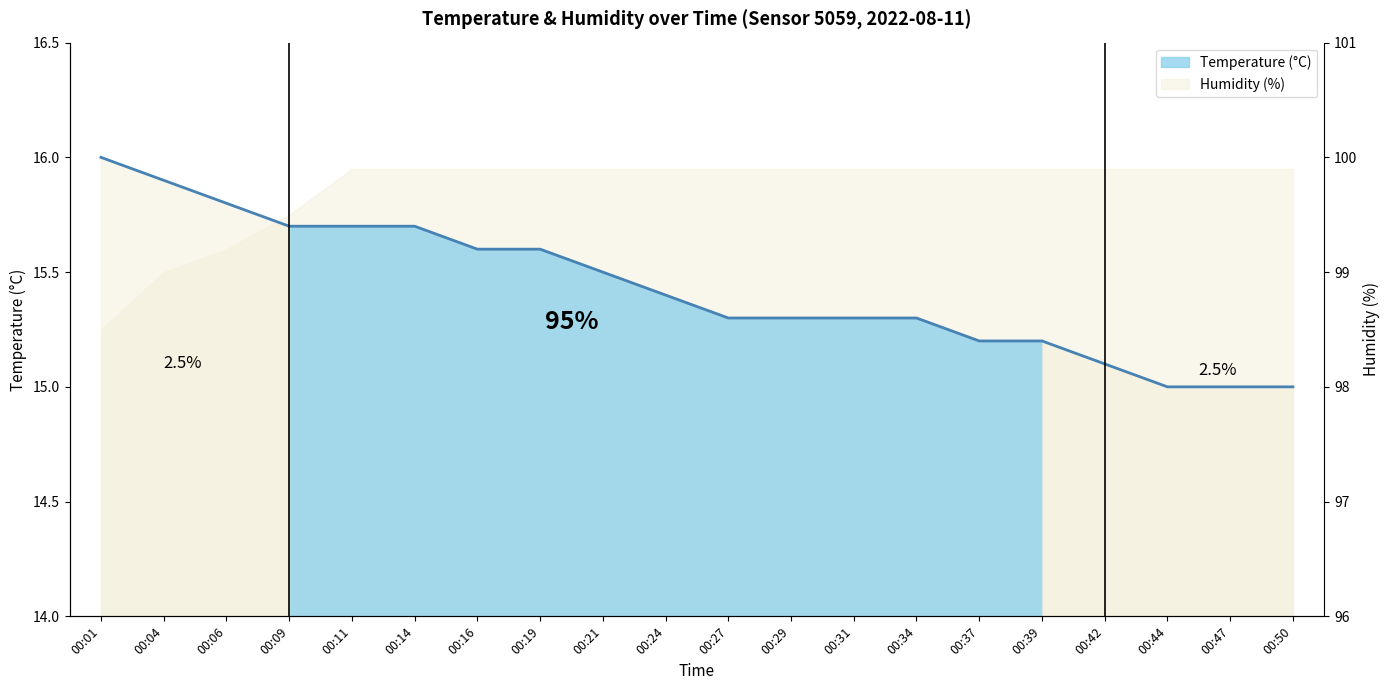

List the labels in order of value, smallest first.

00:44, 00:47, 00:50, 00:42, 00:37, 00:39, 00:27, 00:29, 00:31, 00:34, 00:24, 00:21, 00:16, 00:19, 00:09, 00:11, 00:14, 00:06, 00:04, 00:01